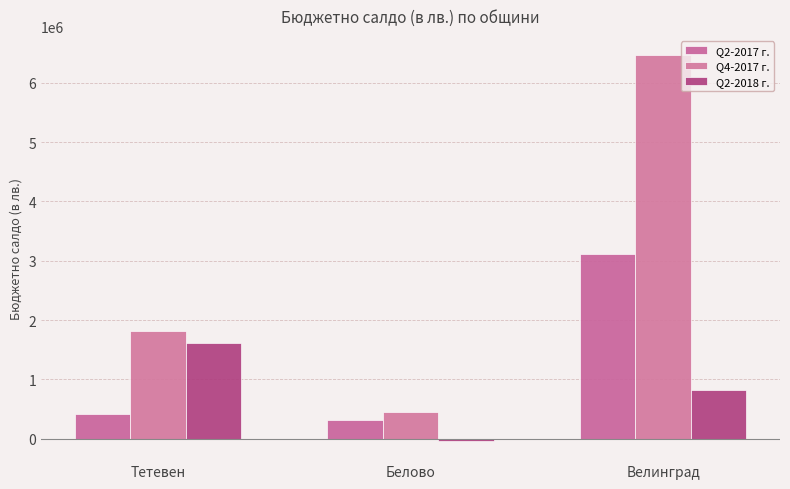

Does the chart contain any negative values?

Yes